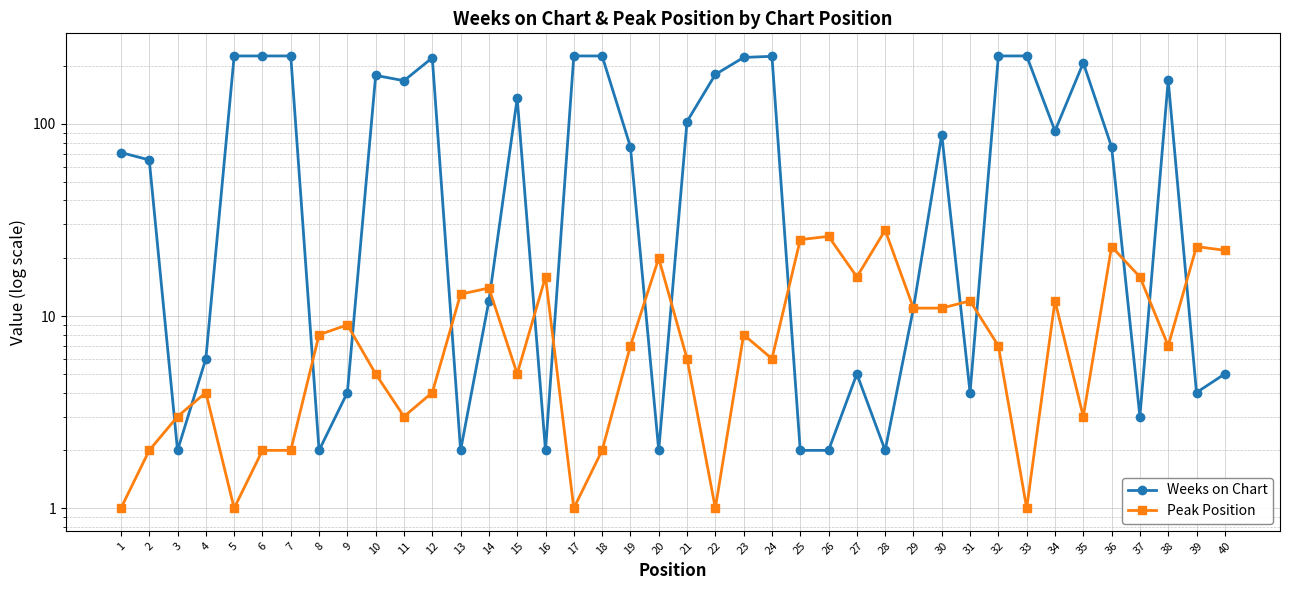

What is the value of the Peak Position point at the 4th from the left?

4